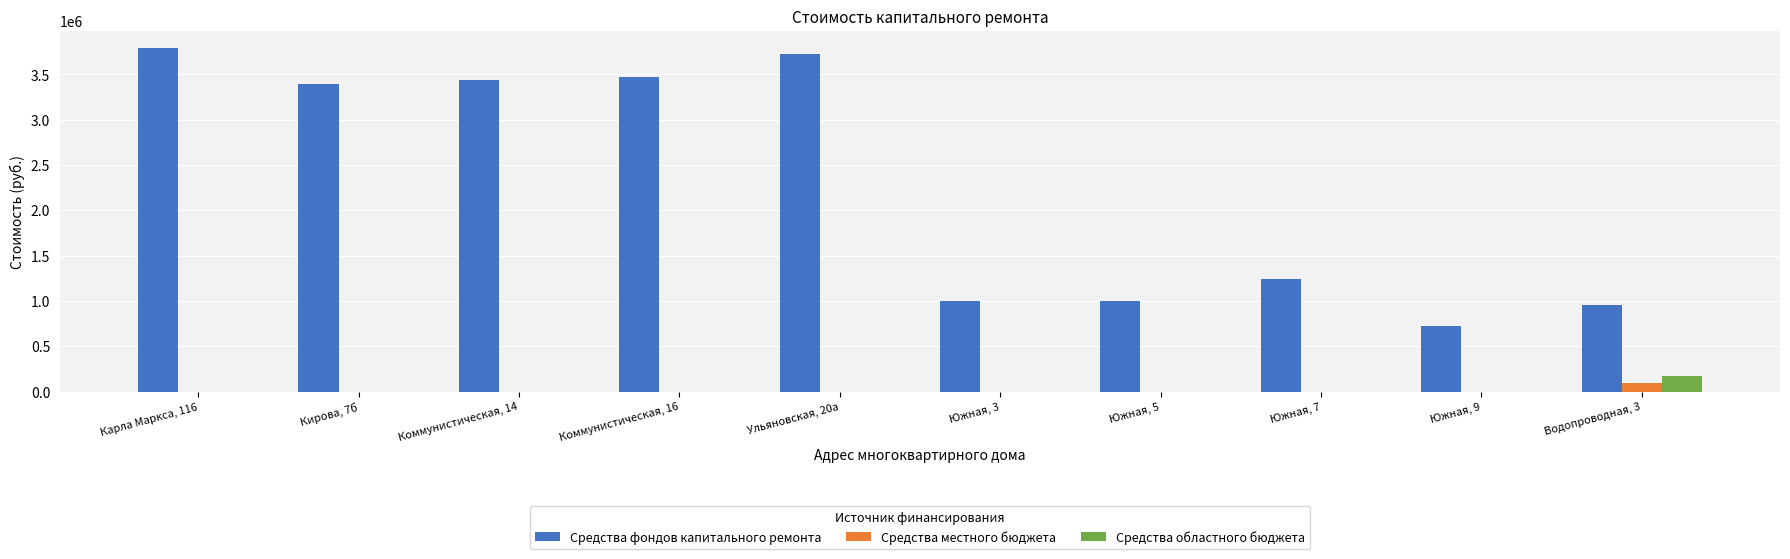

What is the total value across all series at Карла Маркса, 116?

3792403.8